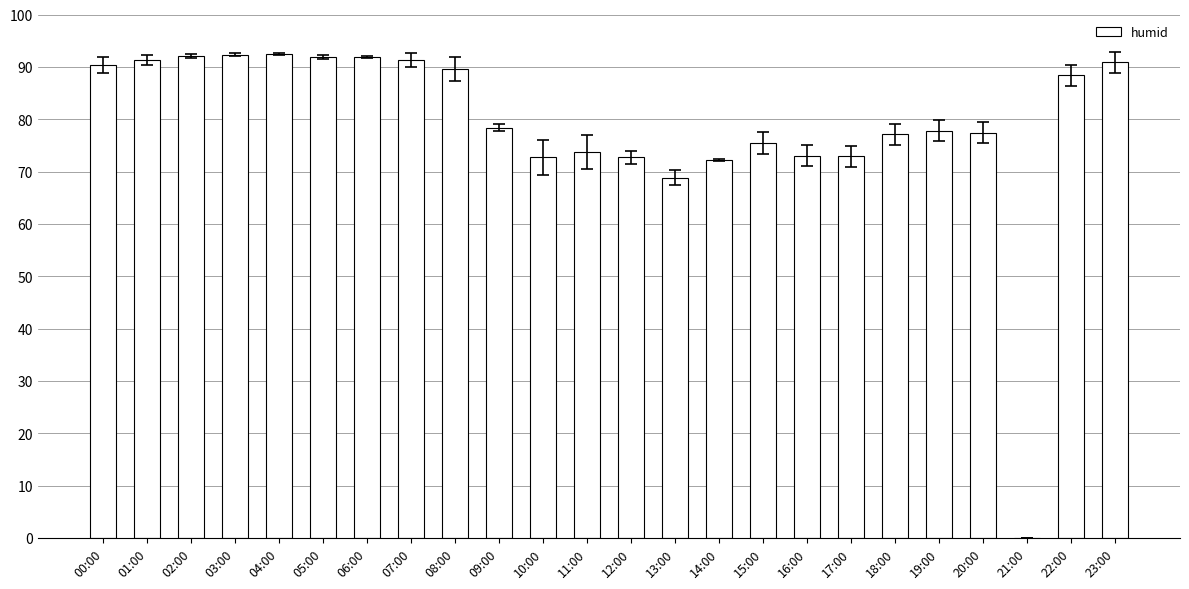

What is the greatest value displayed?

92.5